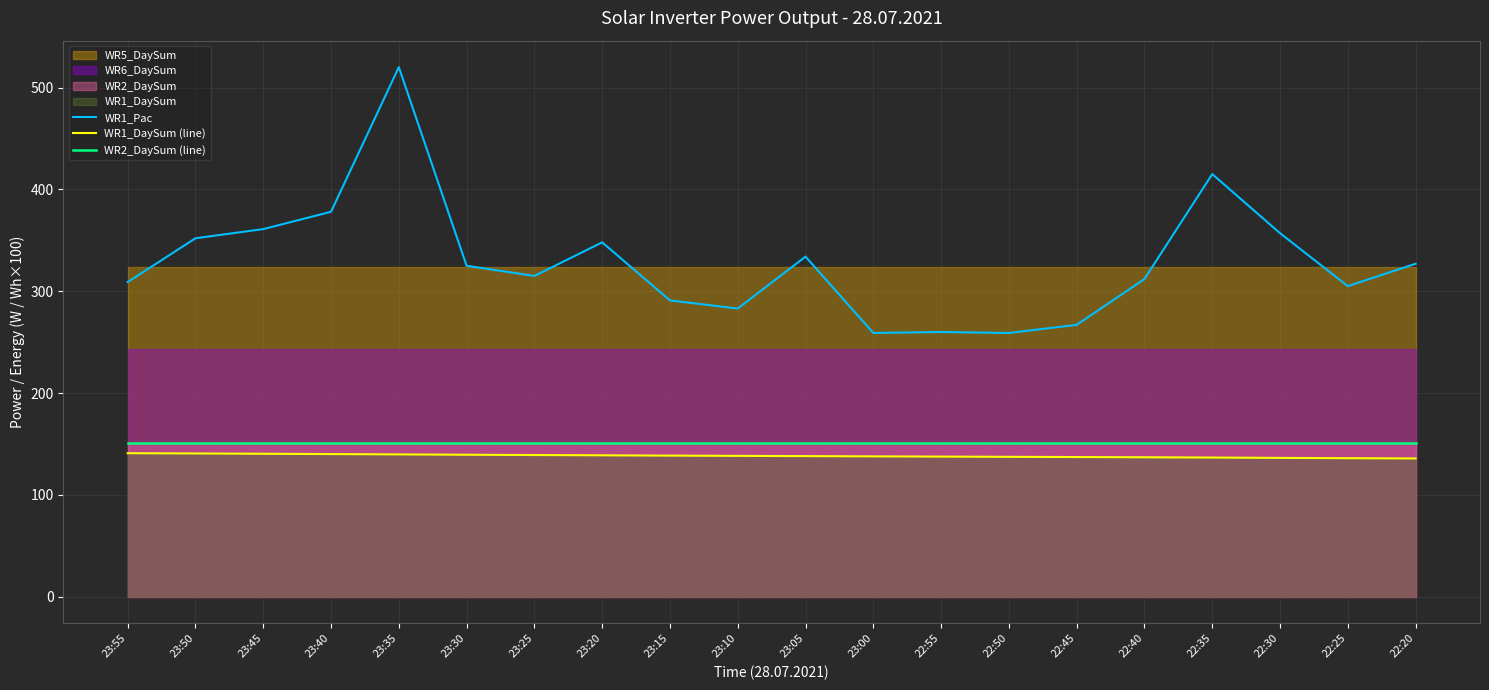

Is it true that WR1_DaySum (line) equals 196.0 at 23:35?

False